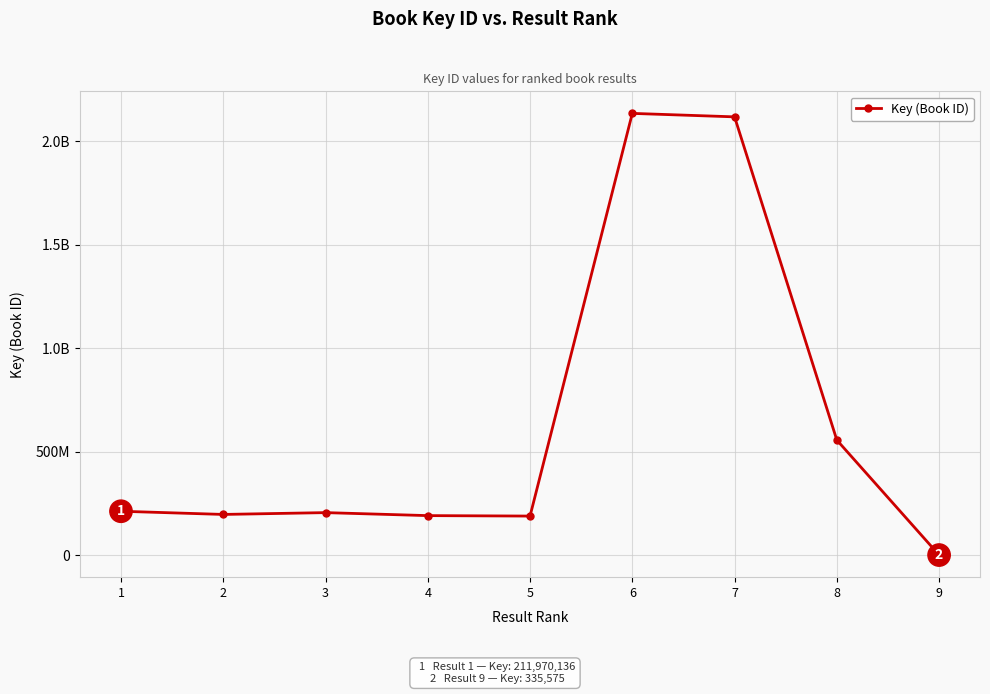

Where is the first local minimum?

2